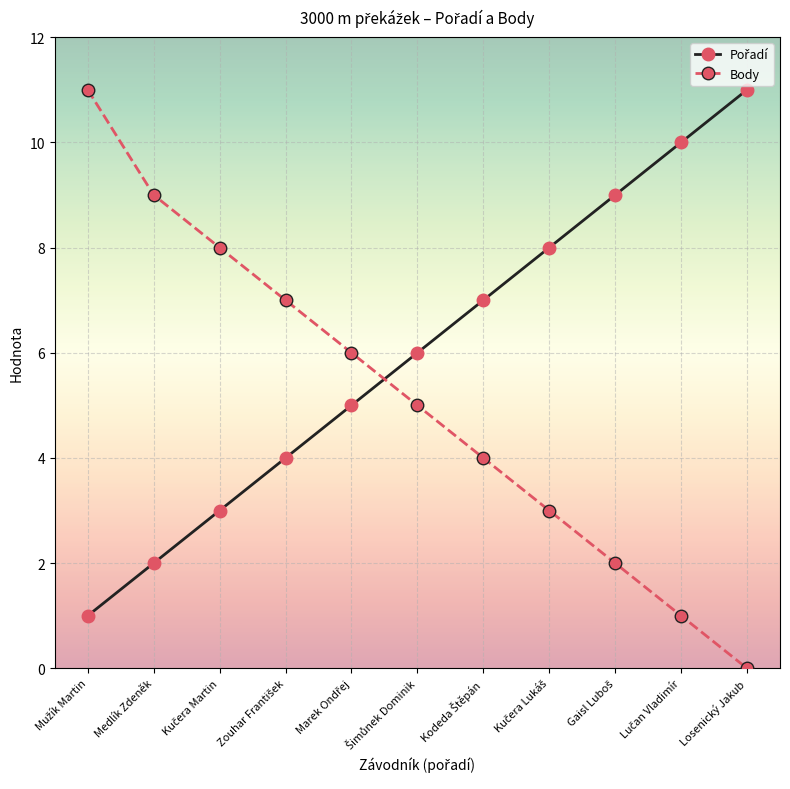

What is the maximum value shown in the chart?

11